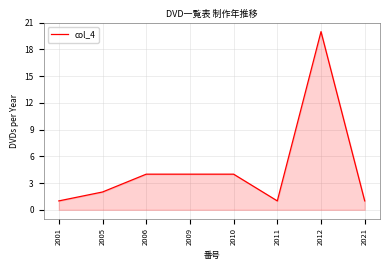

How many distinct data groups are displayed?

1